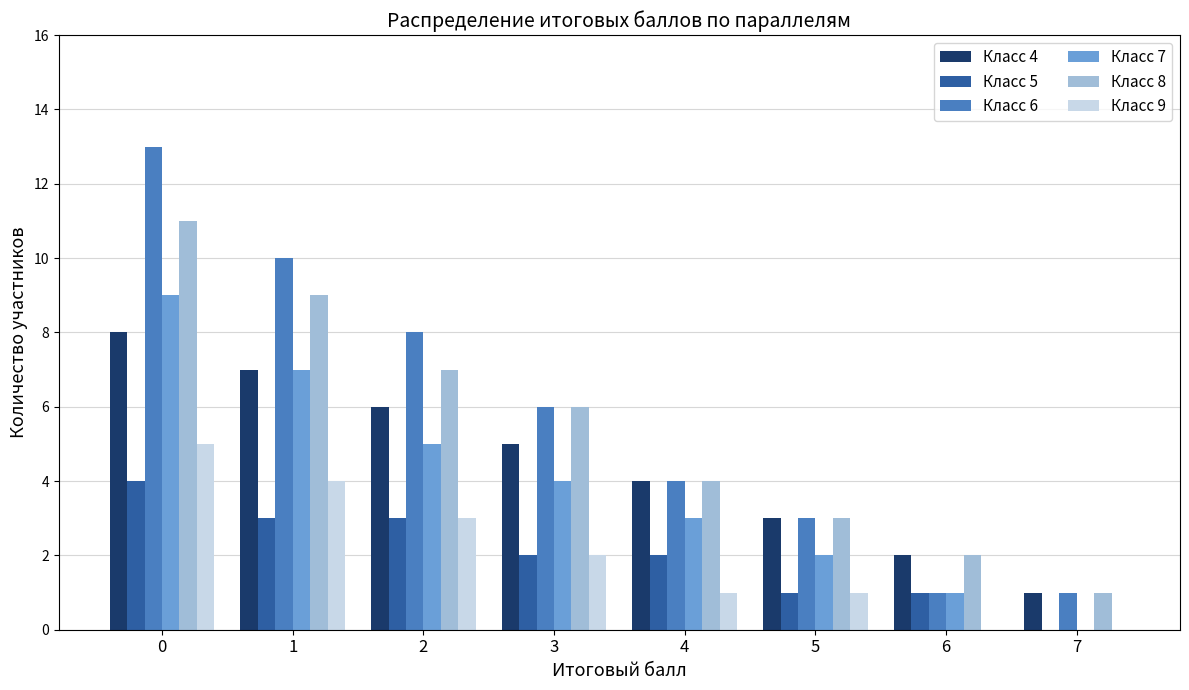

What is the sum of the Класс 5 values at 6 and 3?

3